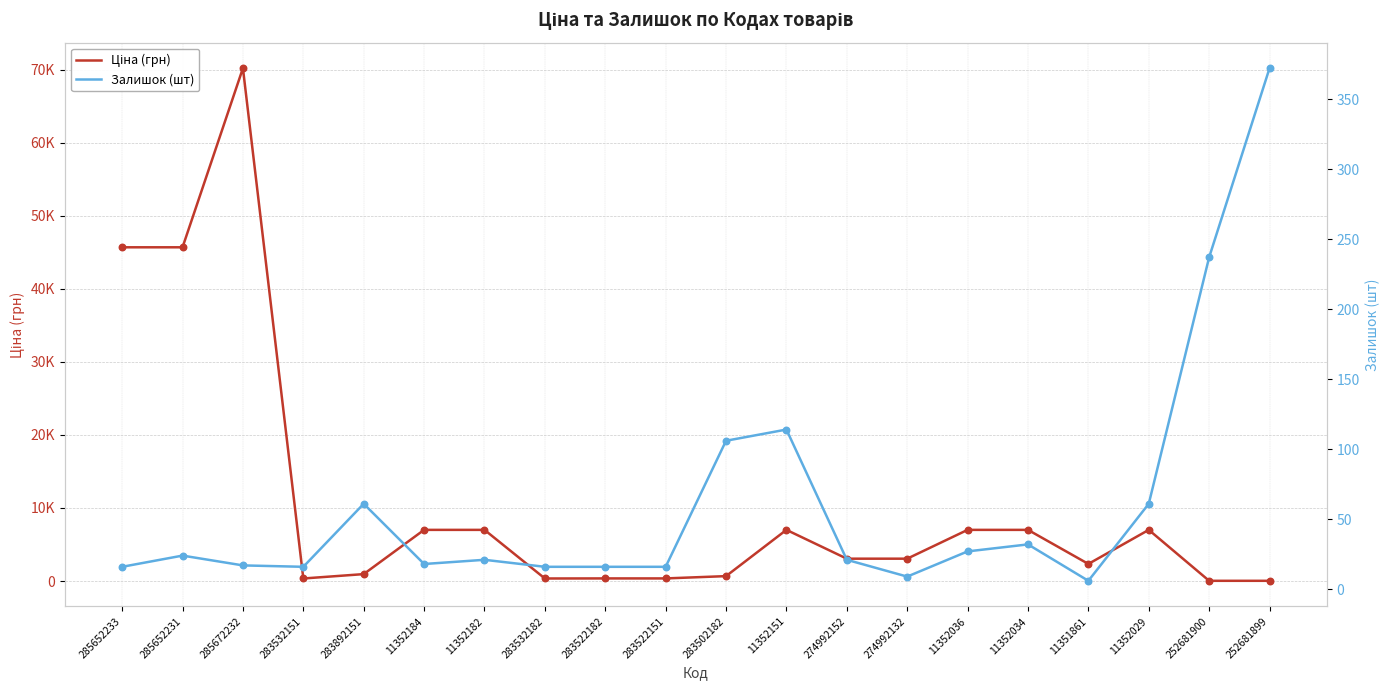

What is the total value across all series at 283532182?

364.6